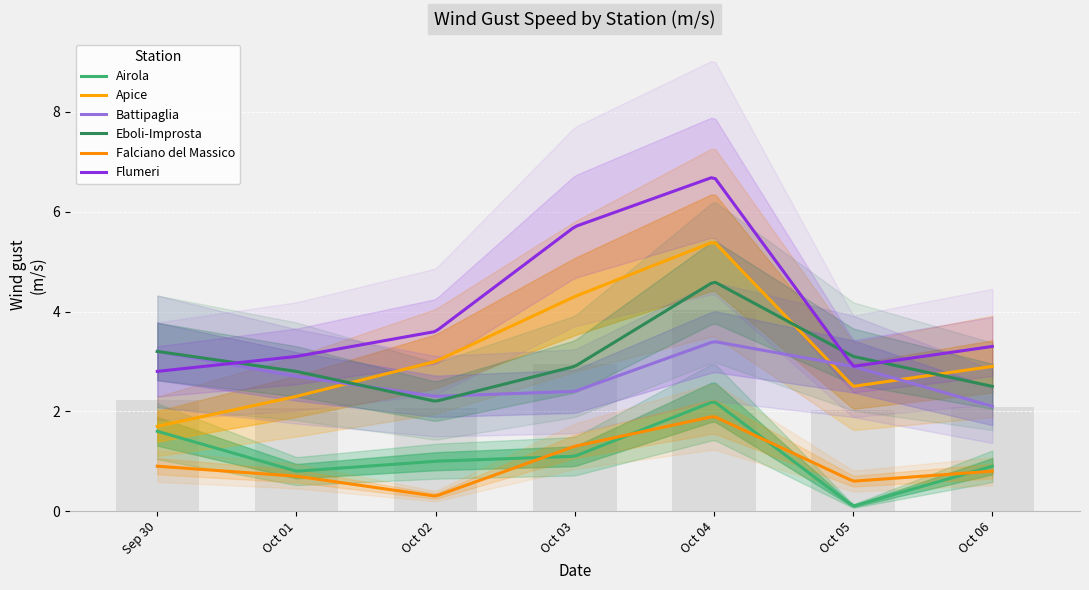

Is the value of Battipaglia at 2024-10-05 greater than the value of Apice at 2024-10-06?

No